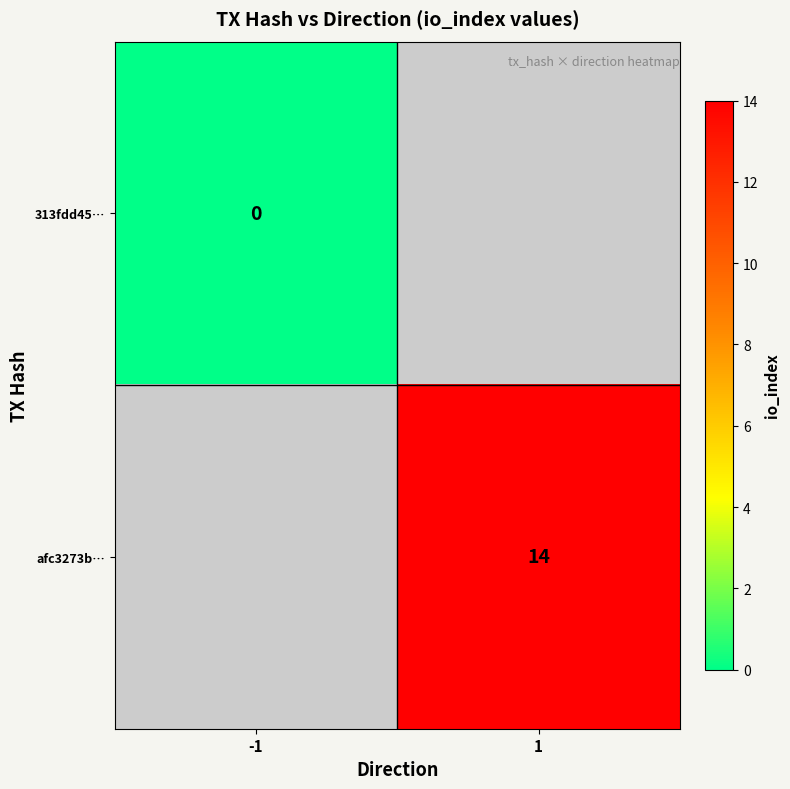

True or false: afc3273b… has a value of 14 at 1.

True